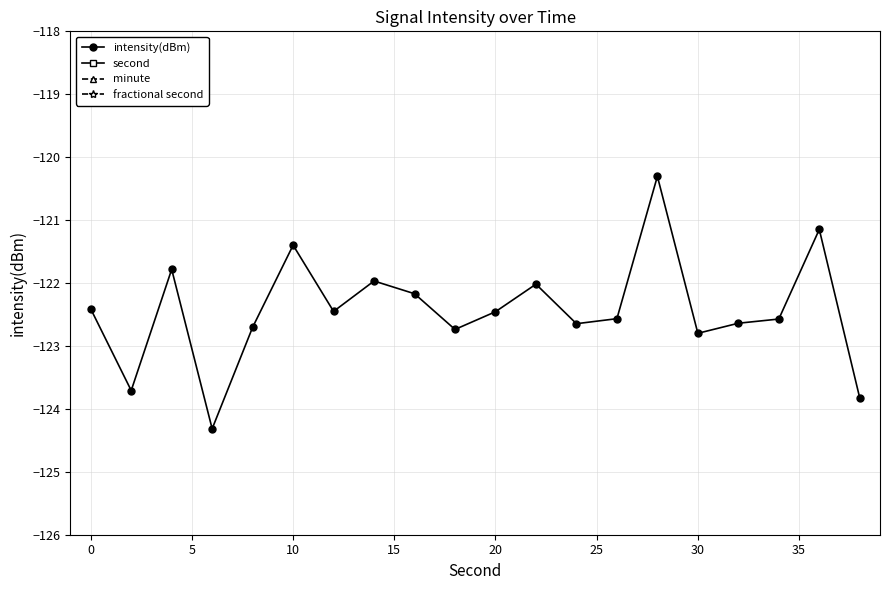

True or false: intensity(dBm) has a value of -122.5 at 20.

True